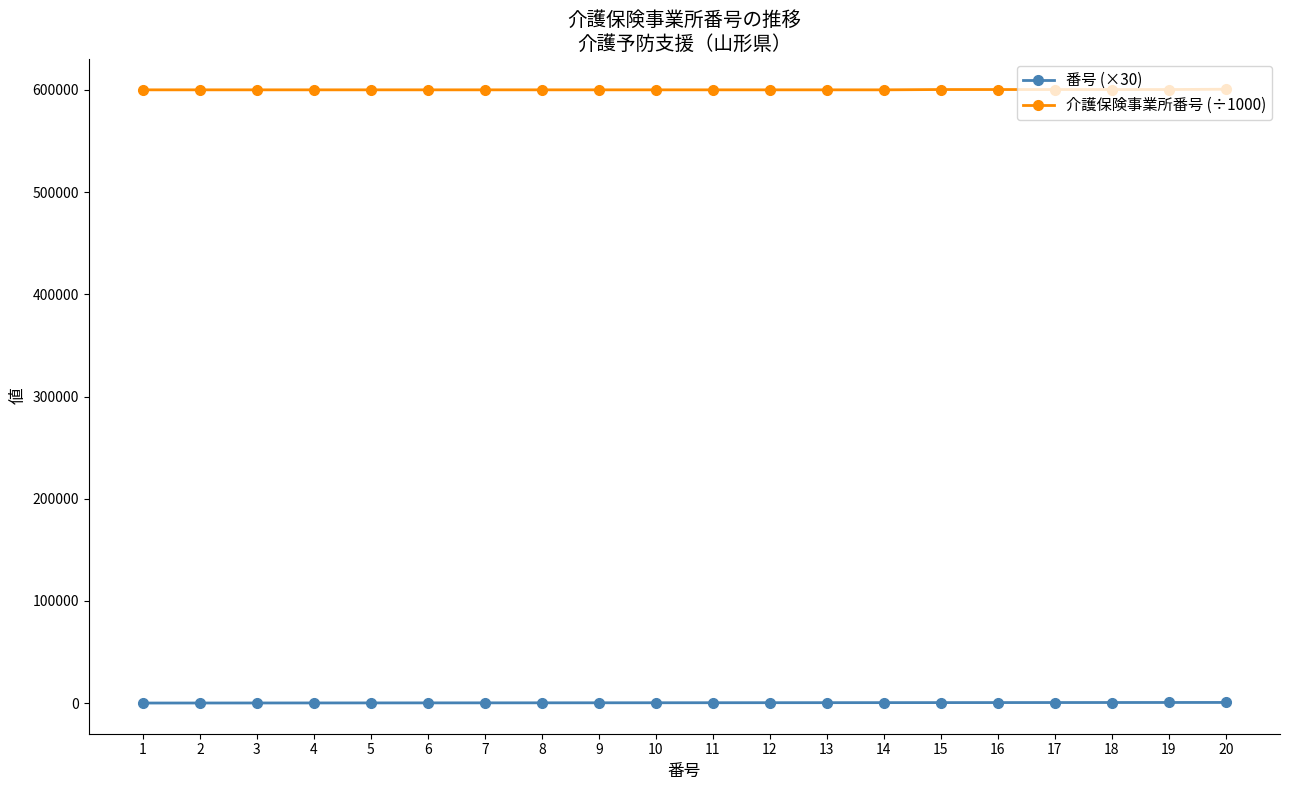

The value of 介護保険事業所番号 (÷1000) at 9 is 600100.1. True or false?

True